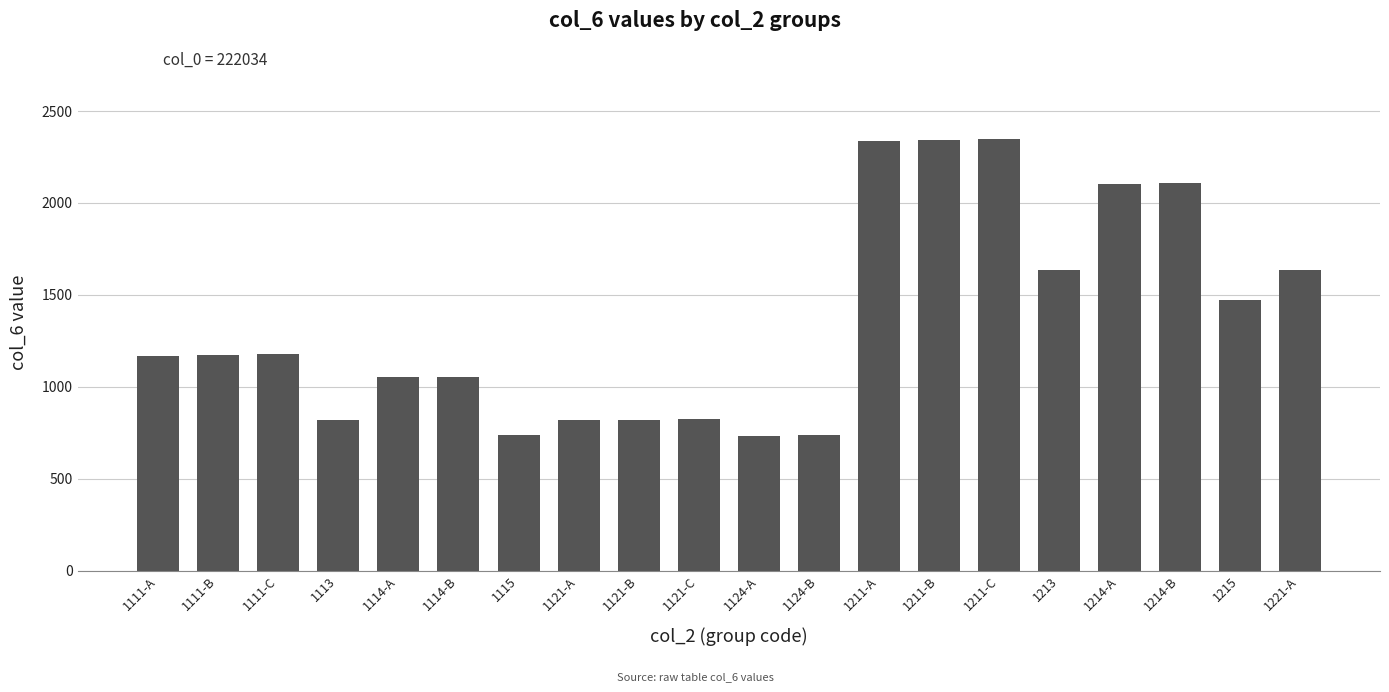

What is the sum of all values?

27086